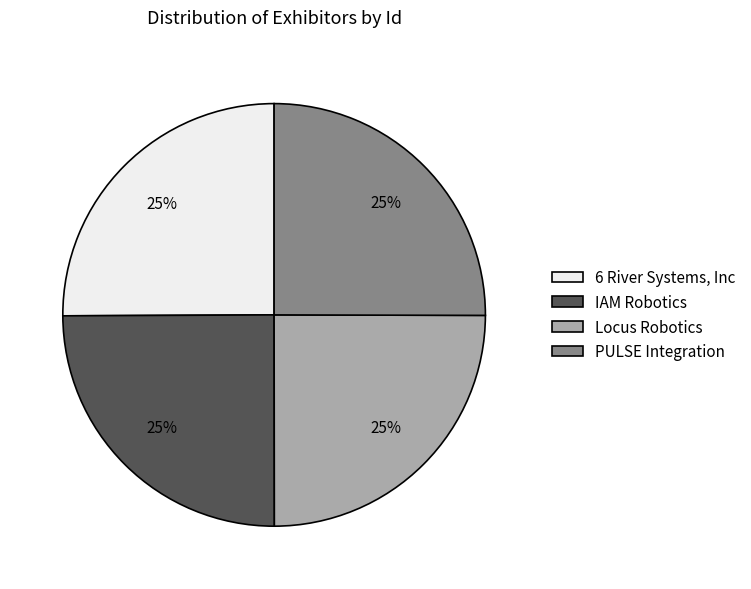

To the nearest percent, what portion does 6 River Systems, Inc represent?

25%